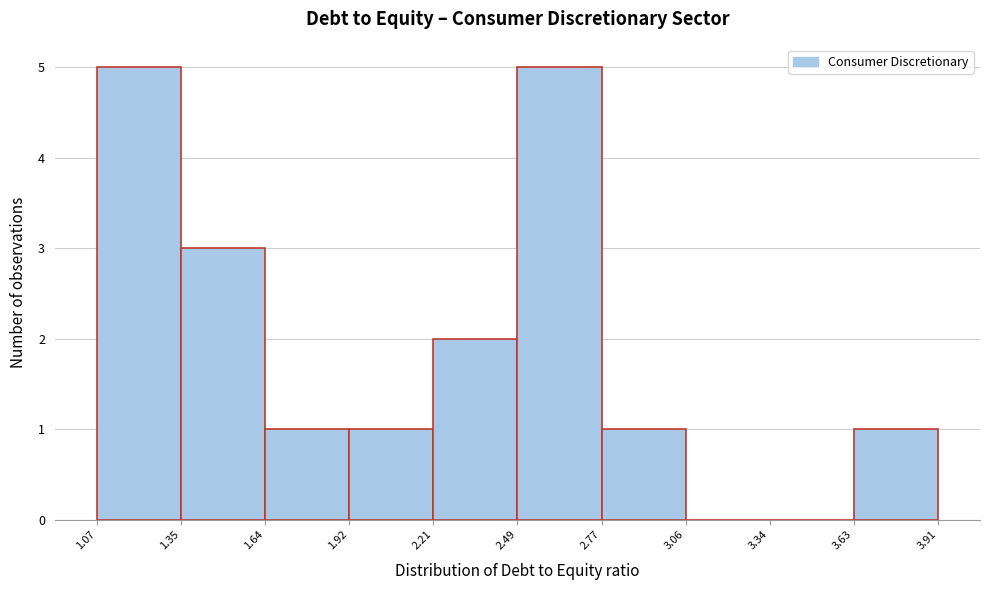

Reading left to right, transcribe this chart: for each bar, give the range it covers on the x-axis and its height. The values are not printed on the chart, so give them approximately, as read against the axis.

1.07 to 1.35: 5
1.35 to 1.64: 3
1.64 to 1.92: 1
1.92 to 2.21: 1
2.21 to 2.49: 2
2.49 to 2.77: 5
2.77 to 3.06: 1
3.06 to 3.34: 0
3.34 to 3.63: 0
3.63 to 3.91: 1